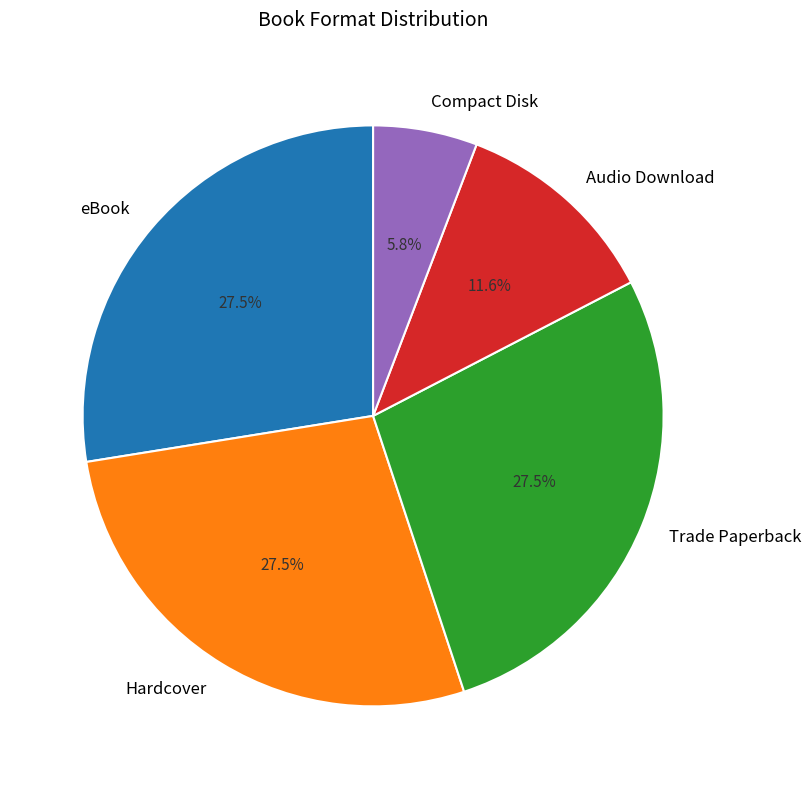

Do Trade Paperback and Hardcover together represent more than half of the pie?

Yes